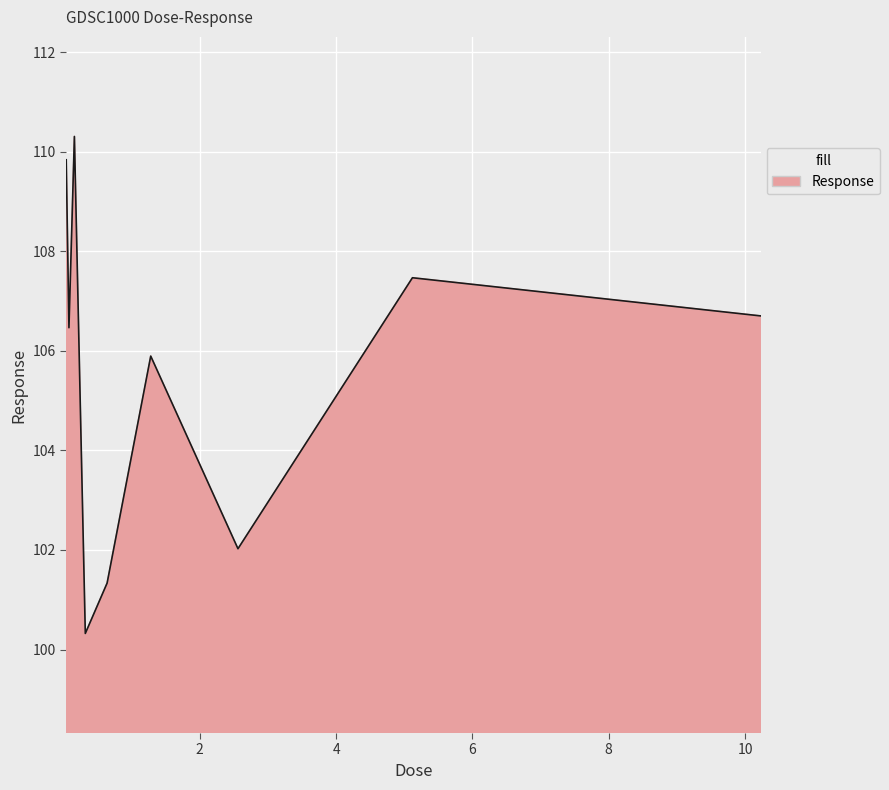

What is the minimum value shown in the chart?

100.3